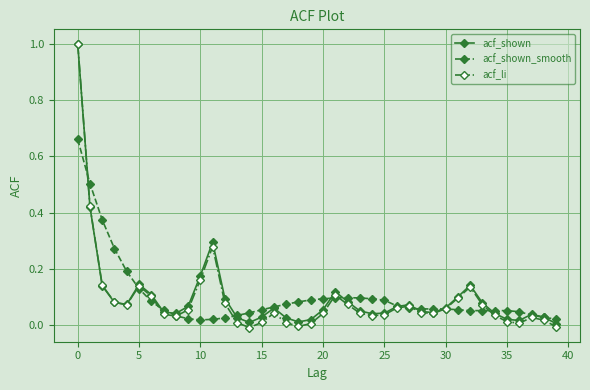

True or false: acf_li has more than 2 interior local peaks.

True